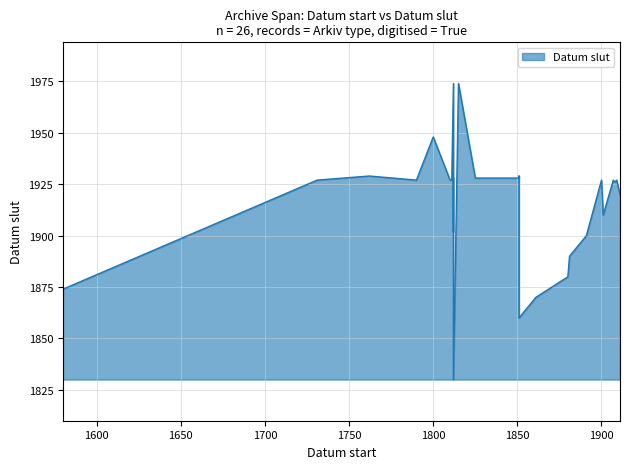

Is it true that the value at 1901 is 2999?

False